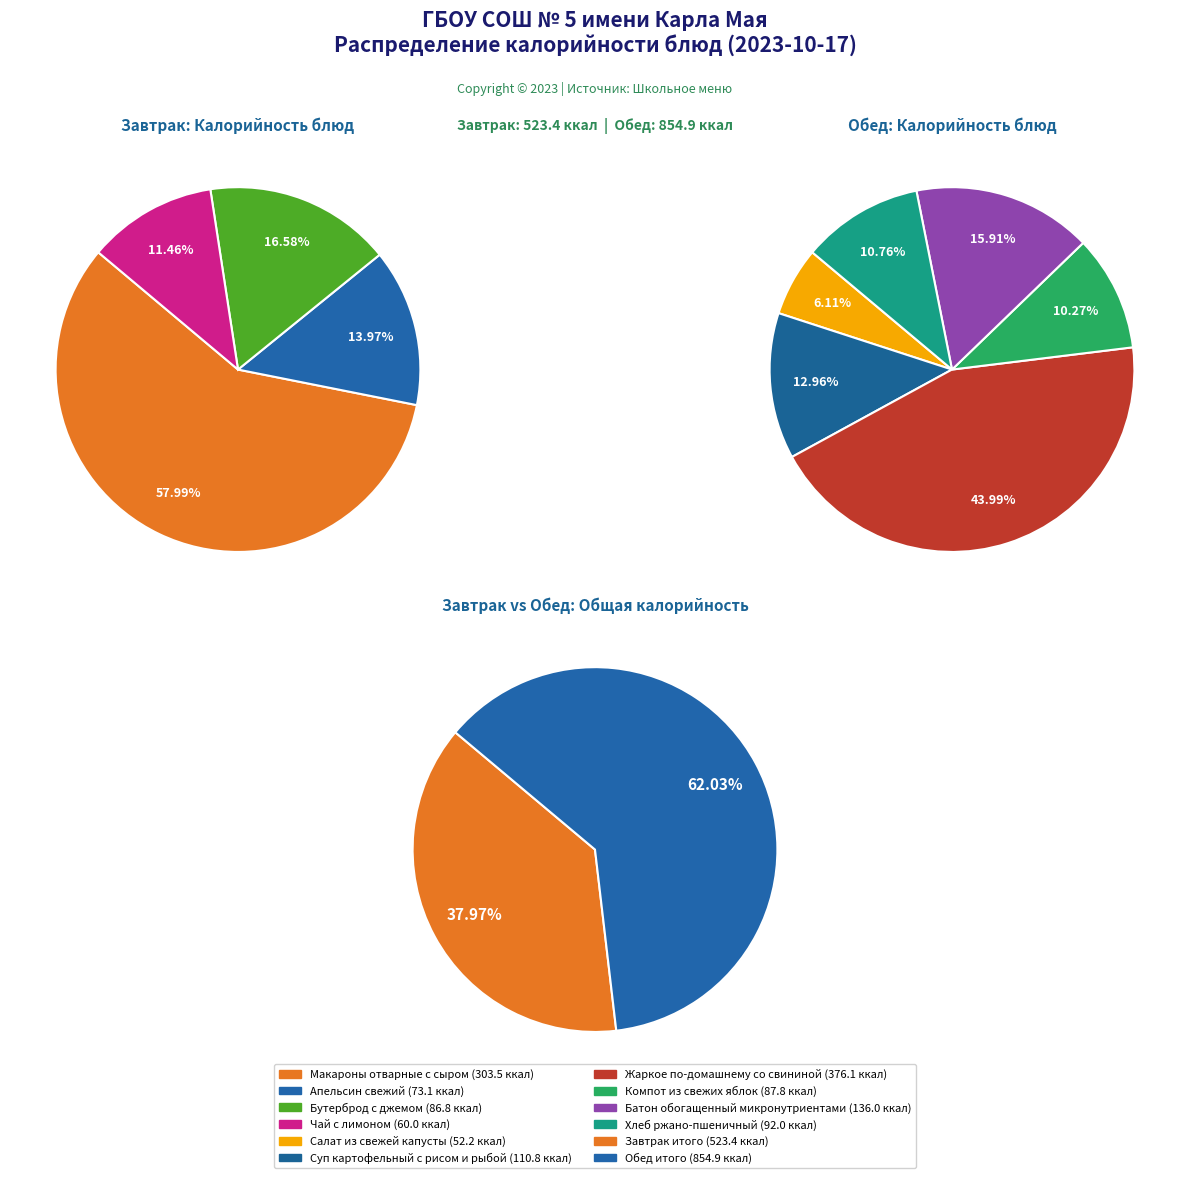

Rank the categories by value from highest to lowest.

Жаркое по-домашнему со свининой, Макароны отварные с сыром, Батон обогащенный микронутриентами, Суп картофельный с рисом и рыбой, Хлеб ржано-пшеничный, Компот из свежих яблок, Бутерброд с джемом, Апельсин свежий, Чай с лимоном, Салат из свежей капусты